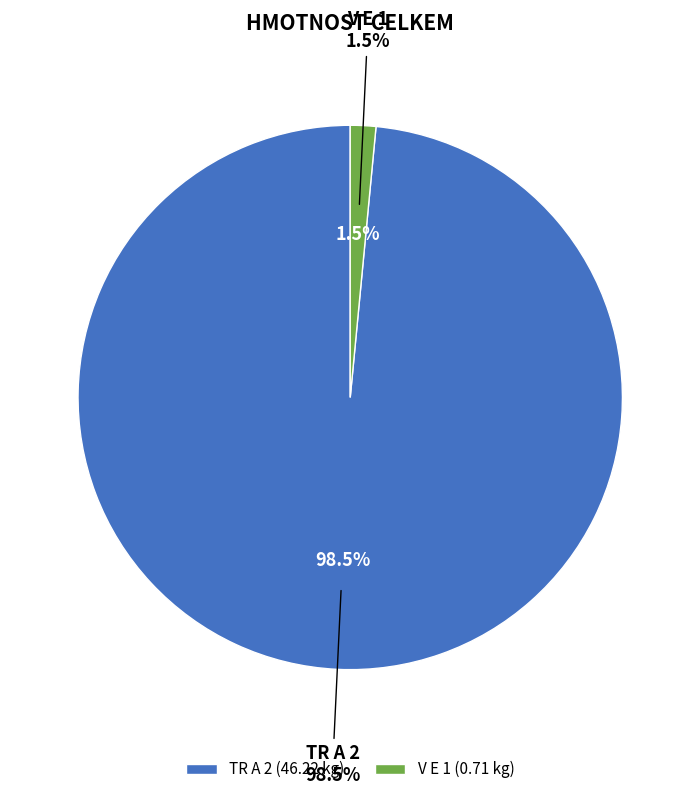

What is the majority slice?

TR A 2